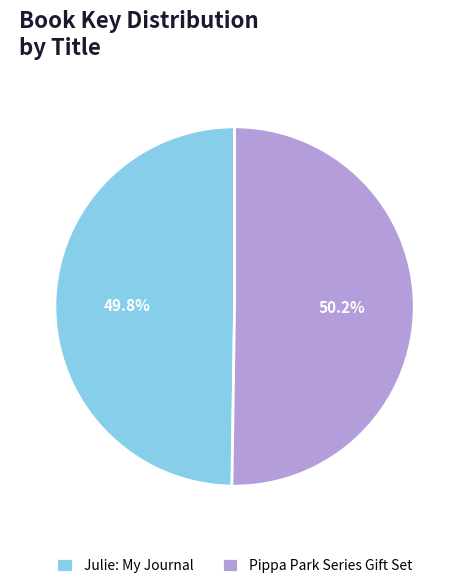

Approximately how many times larger is the value at Julie: My Journal compared to Pippa Park Series Gift Set?

1.0